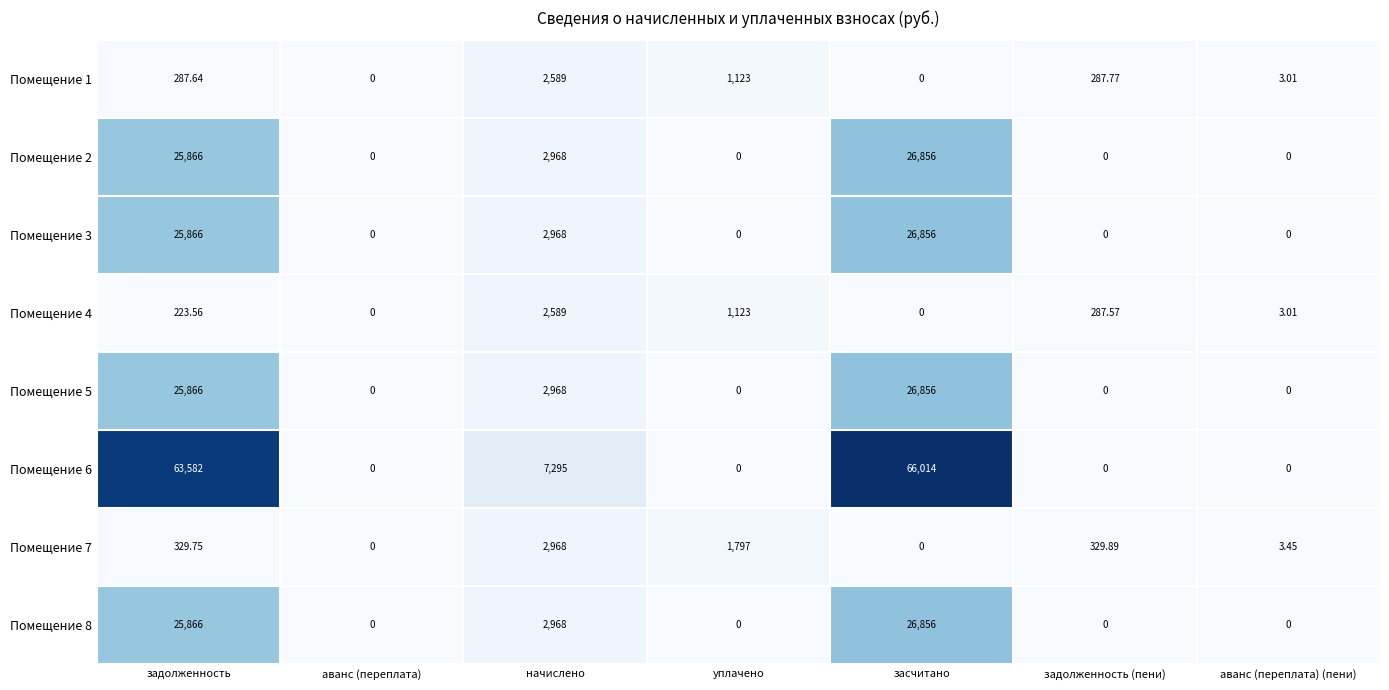

At which category is the sum across all series the highest?

засчитано